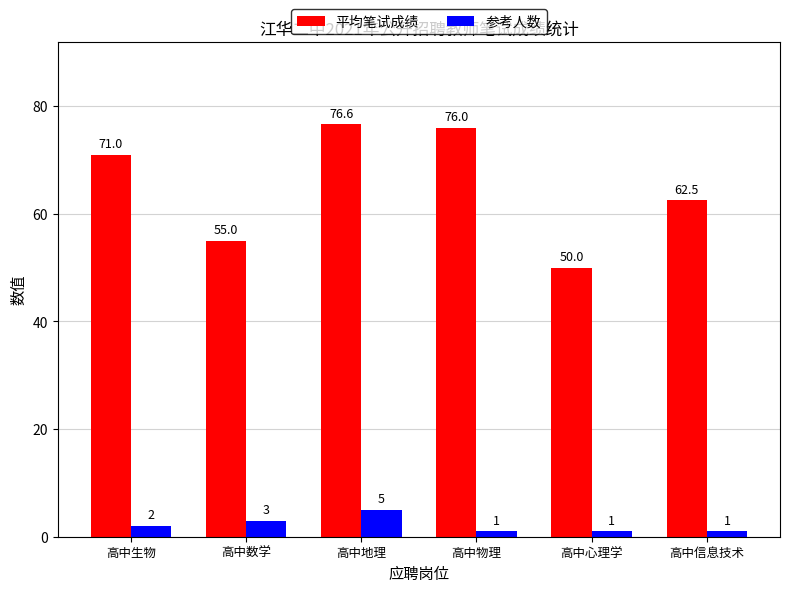

What position from the right is 高中生物?

6